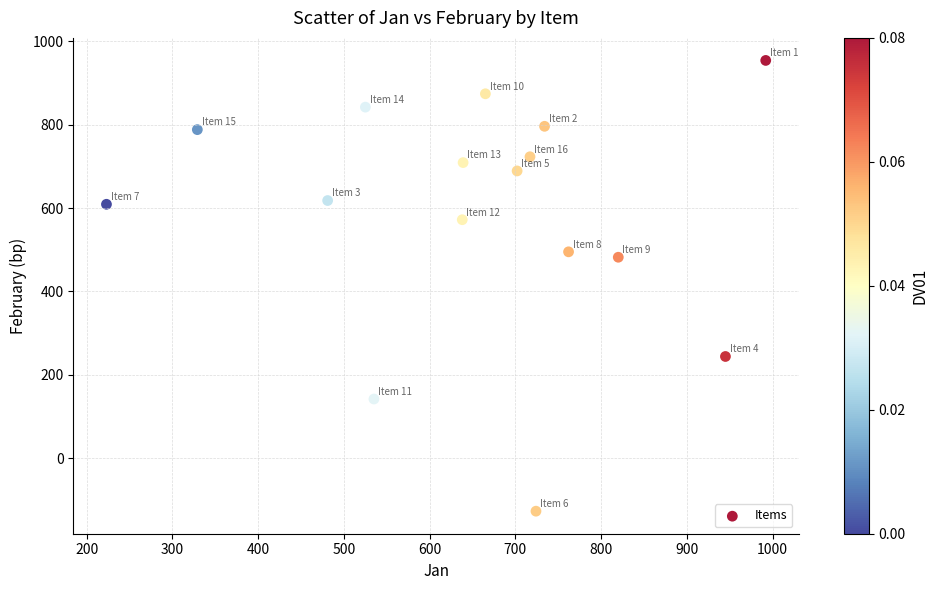

What Y value in the scatter plot is closest to 413?

482